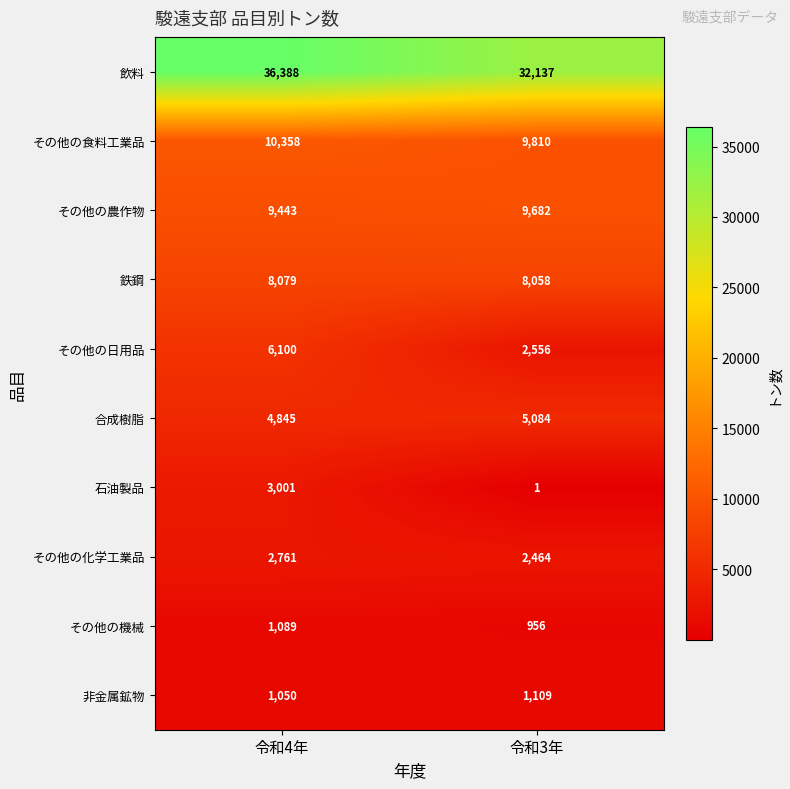

What is the sum of all 飲料 values?

68525